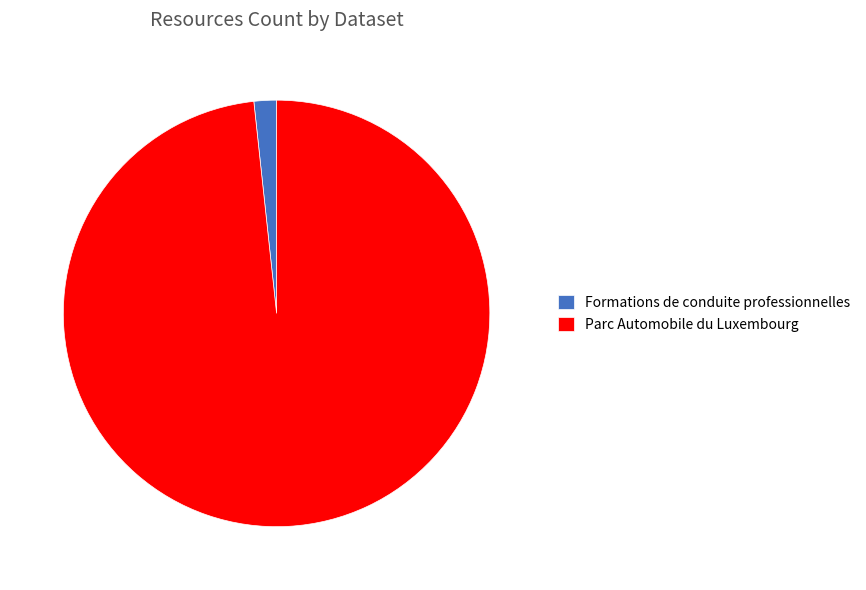

Do Formations de conduite professionnelles and Parc Automobile du Luxembourg together represent more than half of the pie?

Yes